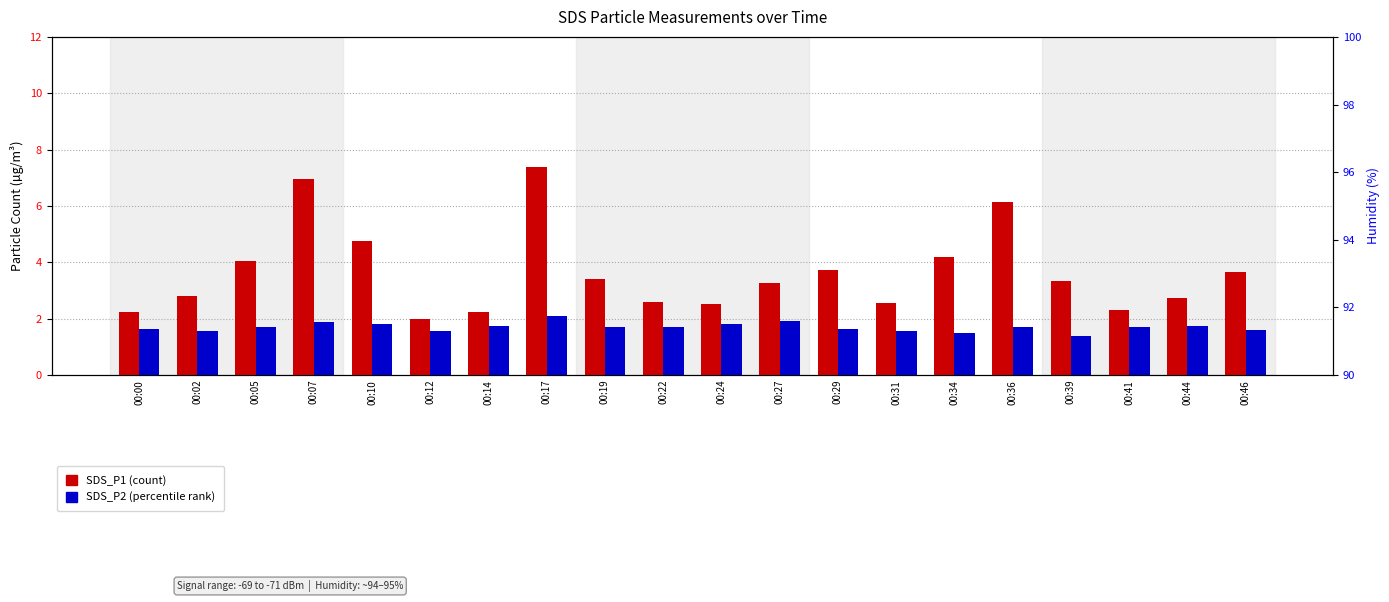

Reading left to right, transcribe all the data shown in this chart.

SDS_P1: 00:00=2.2	00:02=2.8	00:05=4.0	00:07=7.0	00:10=4.8	00:12=2.0	00:14=2.2	00:17=7.4	00:19=3.4	00:22=2.6	00:24=2.5	00:27=3.3	00:29=3.7	00:31=2.5	00:34=4.2	00:36=6.2	00:39=3.3	00:41=2.3	00:44=2.7	00:46=3.7
SDS_P2: 00:00=1.6	00:02=1.6	00:05=1.7	00:07=1.9	00:10=1.8	00:12=1.6	00:14=1.7	00:17=2.1	00:19=1.7	00:22=1.7	00:24=1.8	00:27=1.9	00:29=1.6	00:31=1.6	00:34=1.5	00:36=1.7	00:39=1.4	00:41=1.7	00:44=1.8	00:46=1.6